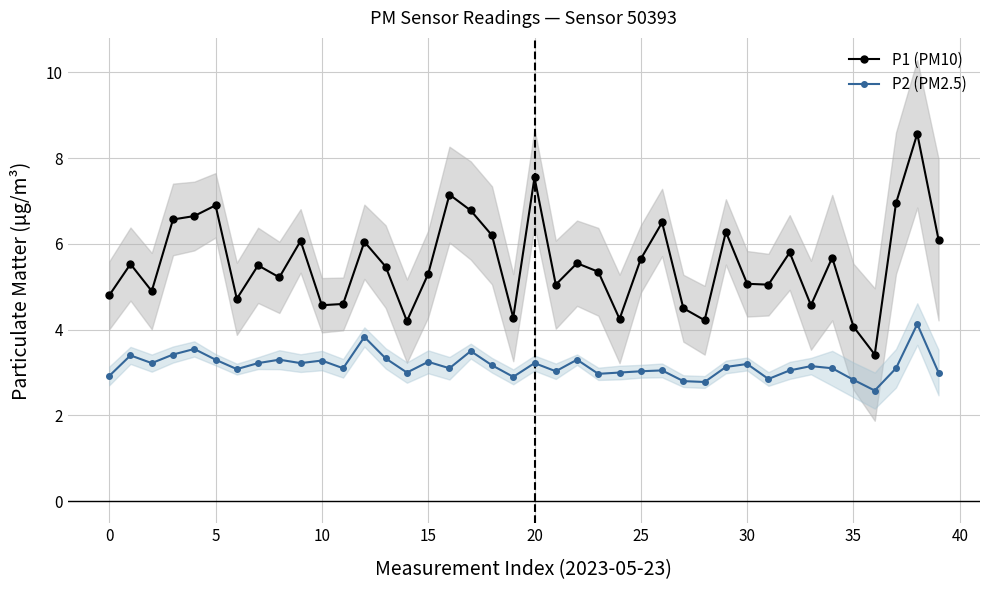

The value of P1 (PM10) at 35 is 2.5. True or false?

False